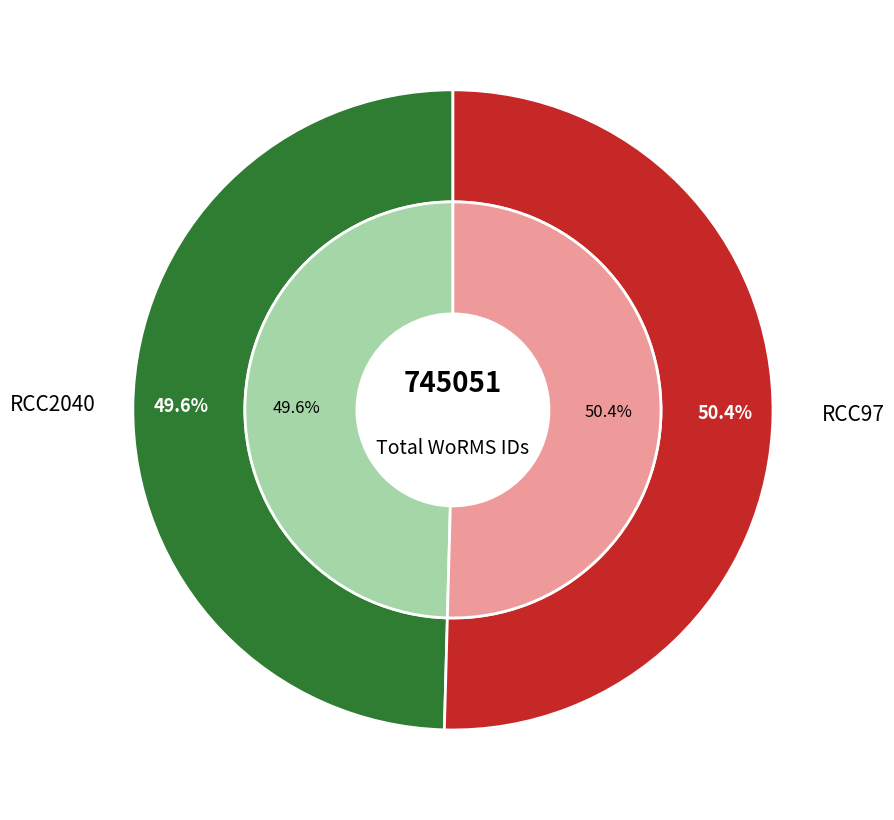

What percentage is NOT represented by RCC97?

49.6%